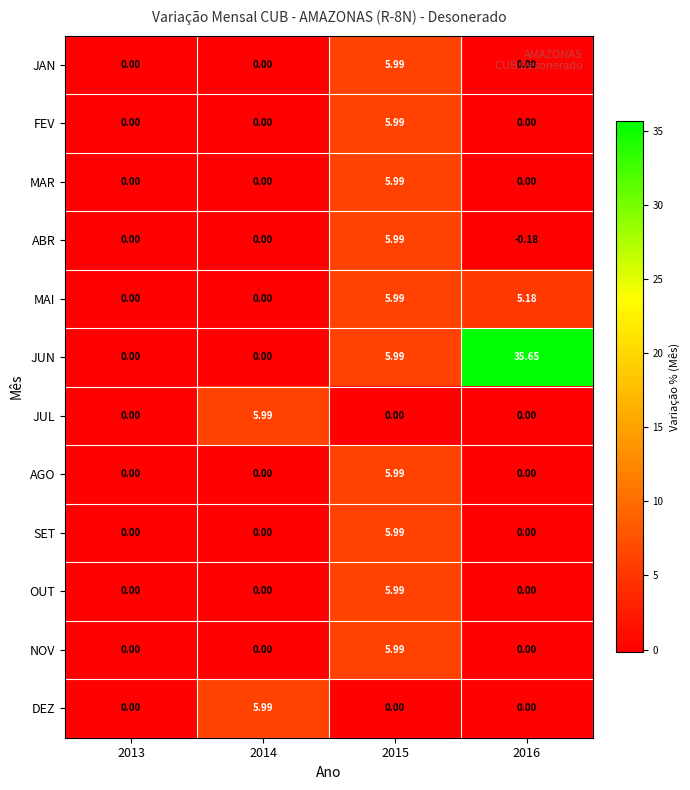

Which series has the largest total across all categories?

JUN